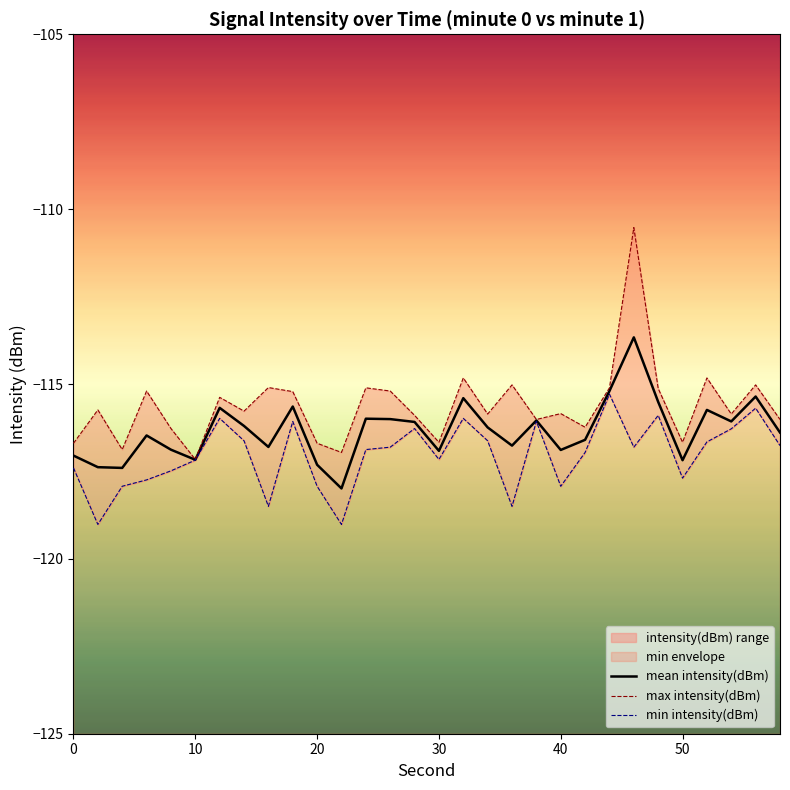

True or false: mean intensity(dBm) has a value of -117.2 at 10.

True